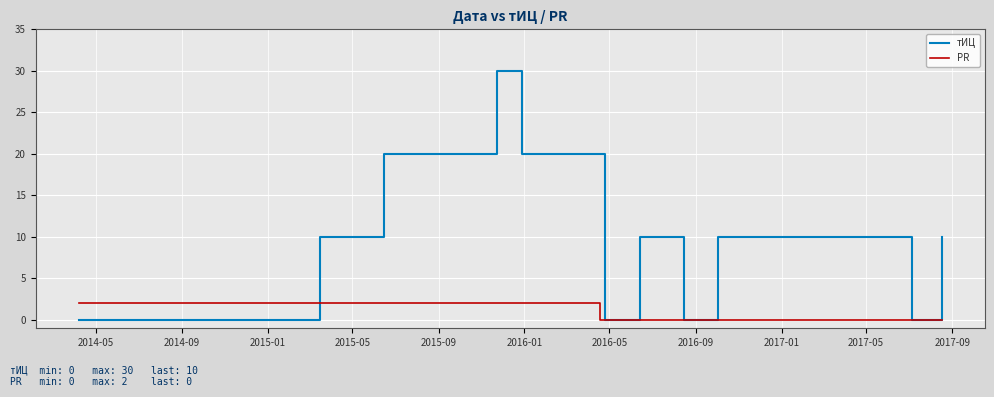

Which series has the largest total across all categories?

тИЦ